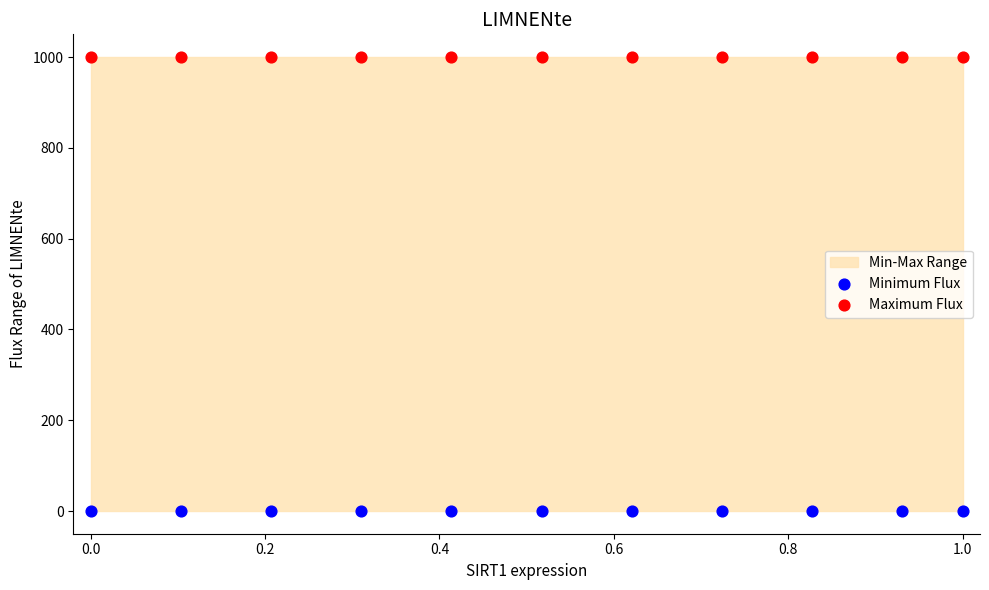

Which series contains the highest Y value?

Maximum Flux